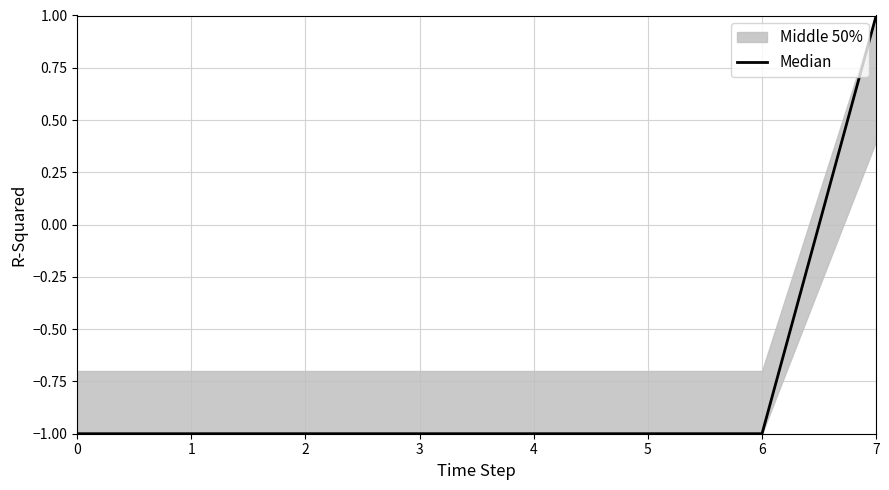

What is the maximum value shown in the chart?

1.0